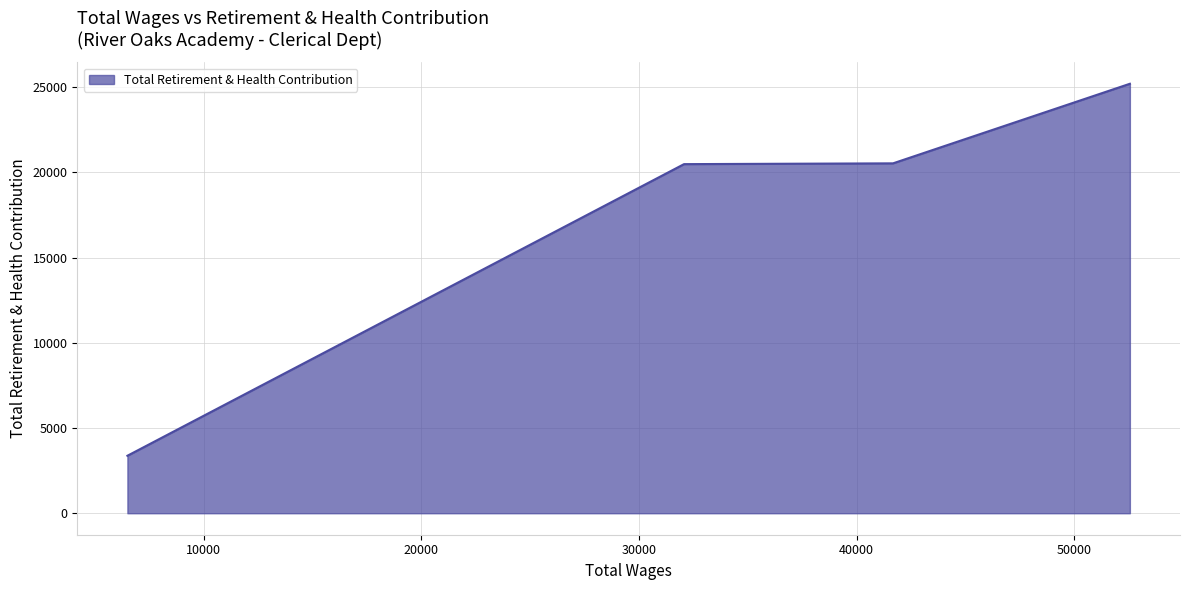

What is the greatest value displayed?

25193